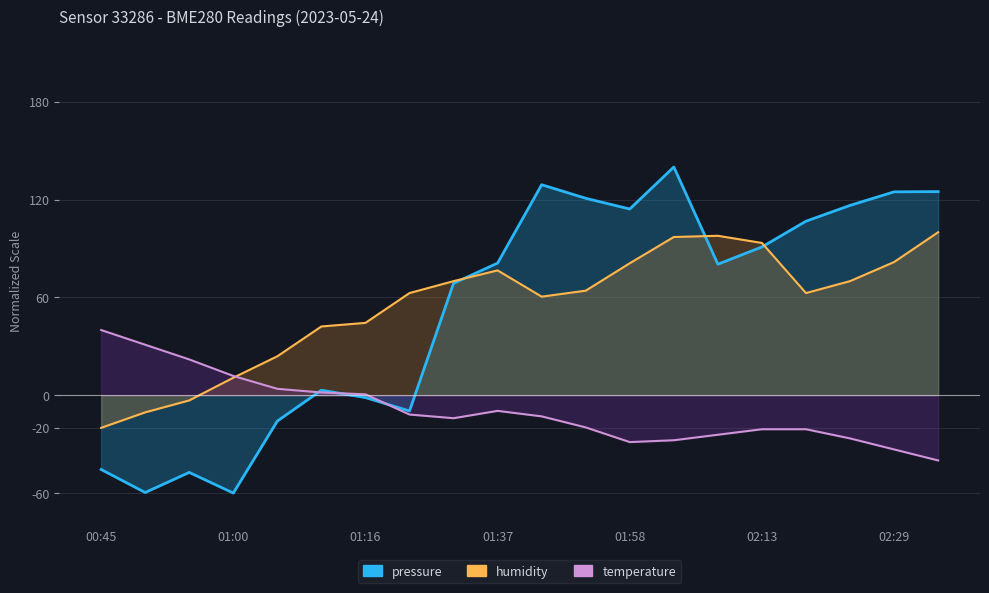

Is the value of pressure at 01:05 greater than the value of humidity at 01:00?

No